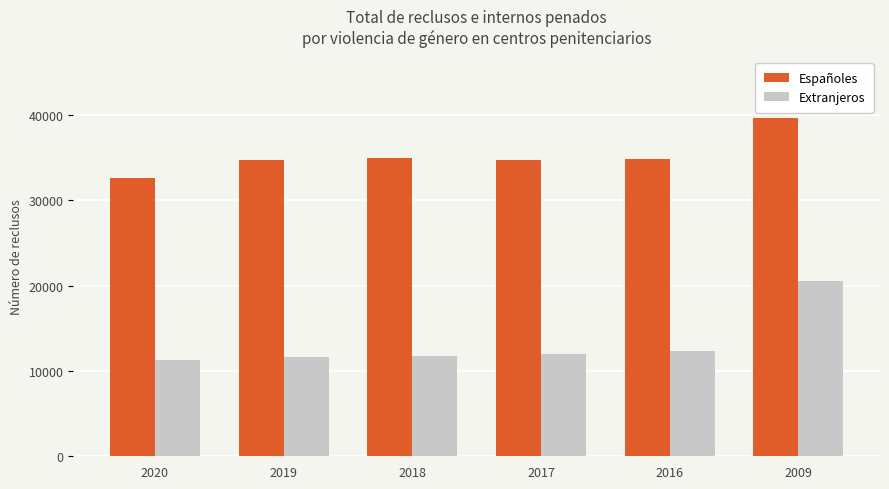

What is the value of the Españoles bar at the 1st from the left?

32549